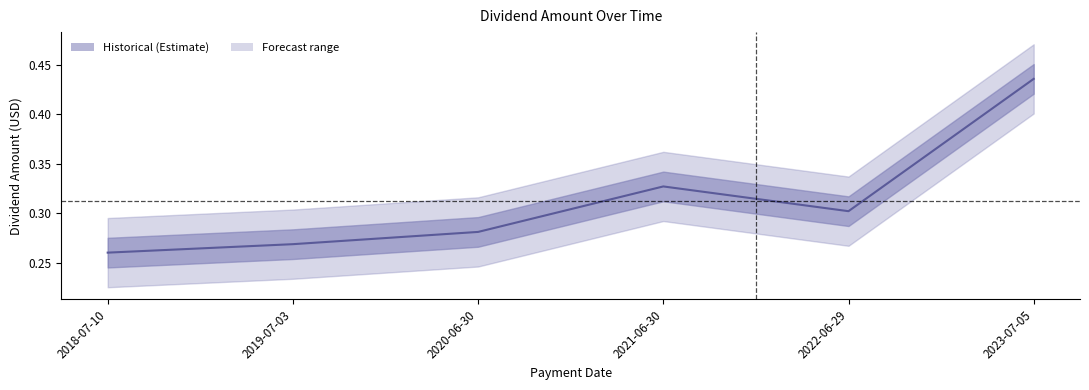

Reading left to right, list all the values displayed in this chart.

2018-07-10=0.3	2019-07-03=0.3	2020-06-30=0.3	2021-06-30=0.3	2022-06-29=0.3	2023-07-05=0.4